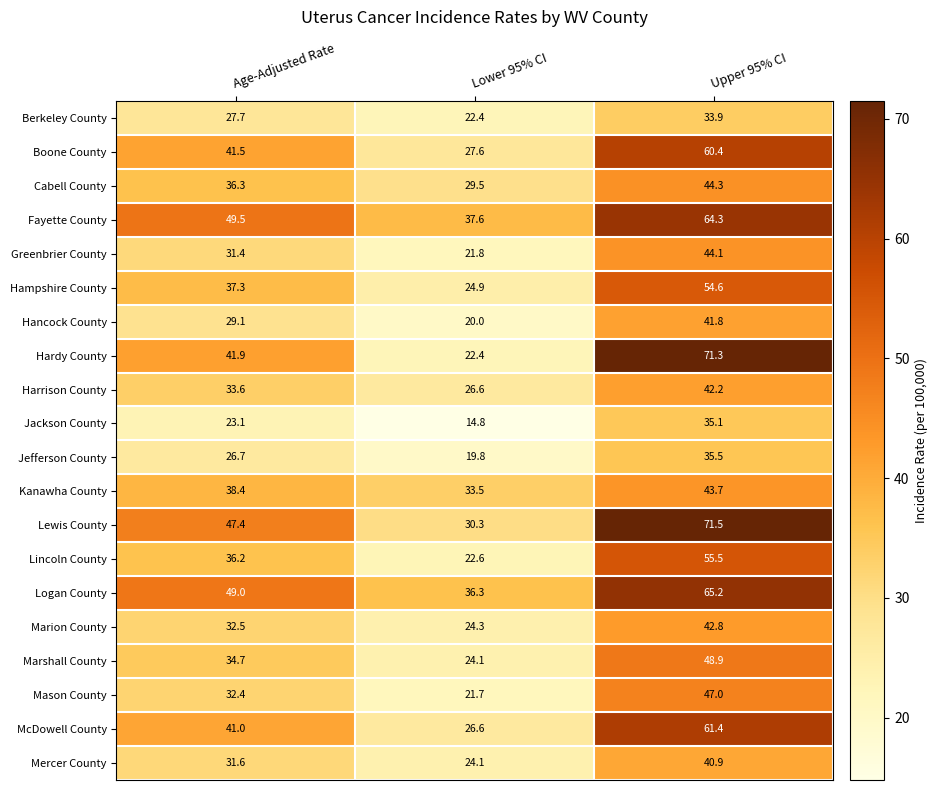

Which series has the largest total across all categories?

Fayette County